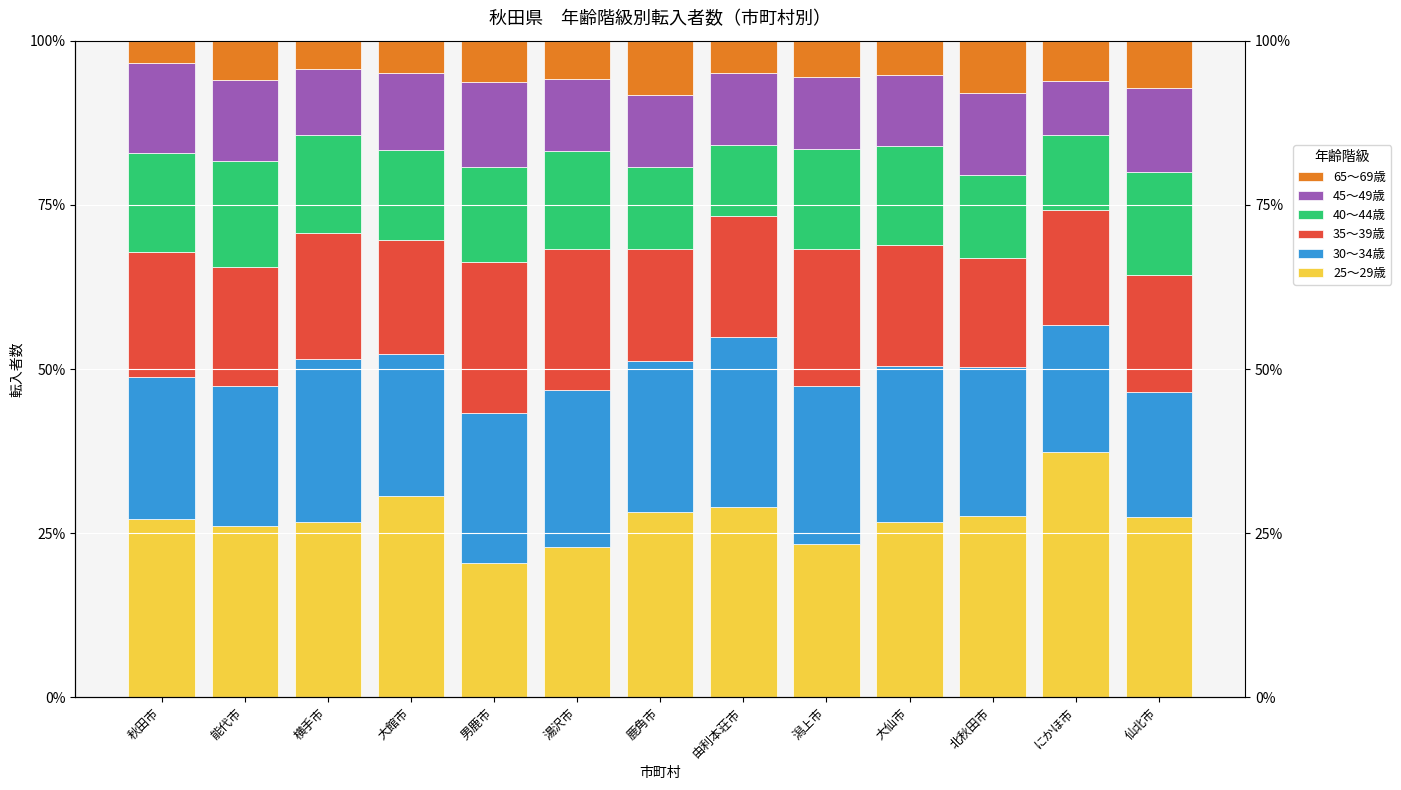

Reading right to left, what are all the values shown in this chart?

25～29歳: 27.5	37.4	27.6	26.8	23.3	28.9	28.2	23.0	20.4	30.7	26.8	26.1	27.2
30～34歳: 18.9	19.3	22.7	23.7	24.0	26.0	23.0	23.9	22.9	21.5	24.8	21.3	21.7
35～39歳: 17.8	17.5	16.6	18.4	21.0	18.4	17.0	21.5	22.9	17.4	19.1	18.0	18.9
40～44歳: 15.8	11.5	12.6	15.2	15.1	10.7	12.5	14.9	14.5	13.7	15.0	16.3	15.1
45～49歳: 12.7	8.2	12.5	10.8	11.1	11.1	11.0	10.9	12.9	11.7	10.0	12.2	13.7
65～69歳: 7.2	6.1	8.0	5.2	5.5	4.9	8.2	5.9	6.4	5.0	4.3	6.0	3.4